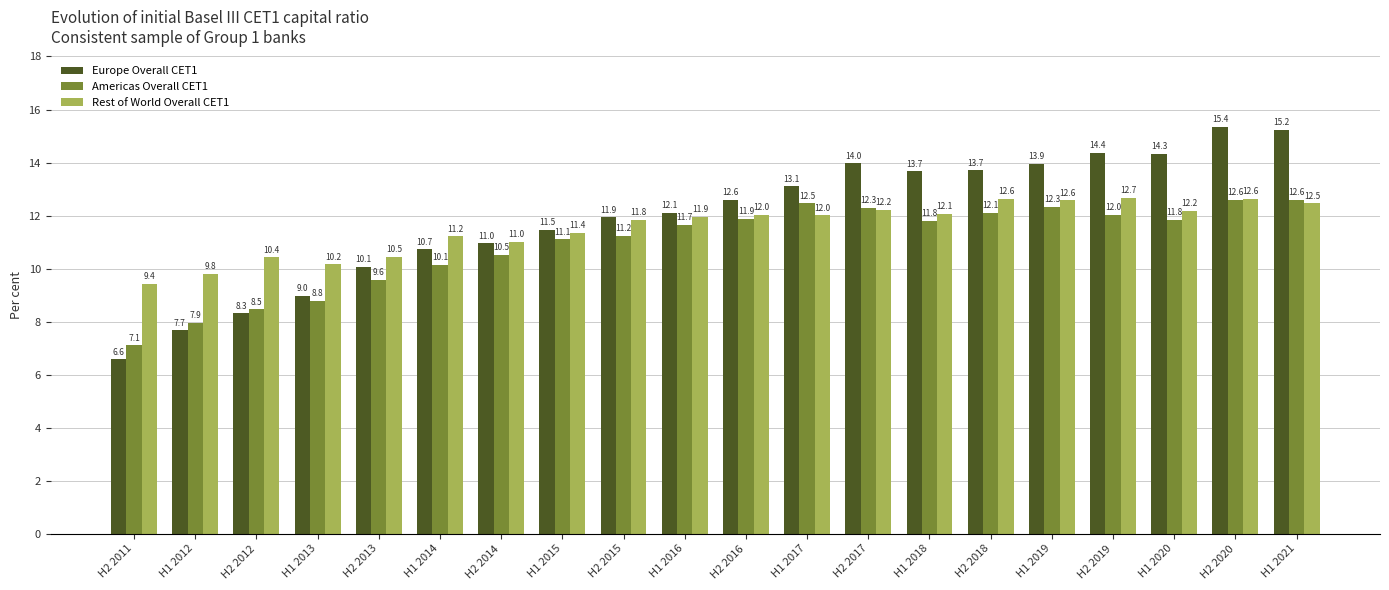

Rank the series by their maximum value, from highest to lowest.

Europe Overall CET1, Rest of World Overall CET1, Americas Overall CET1